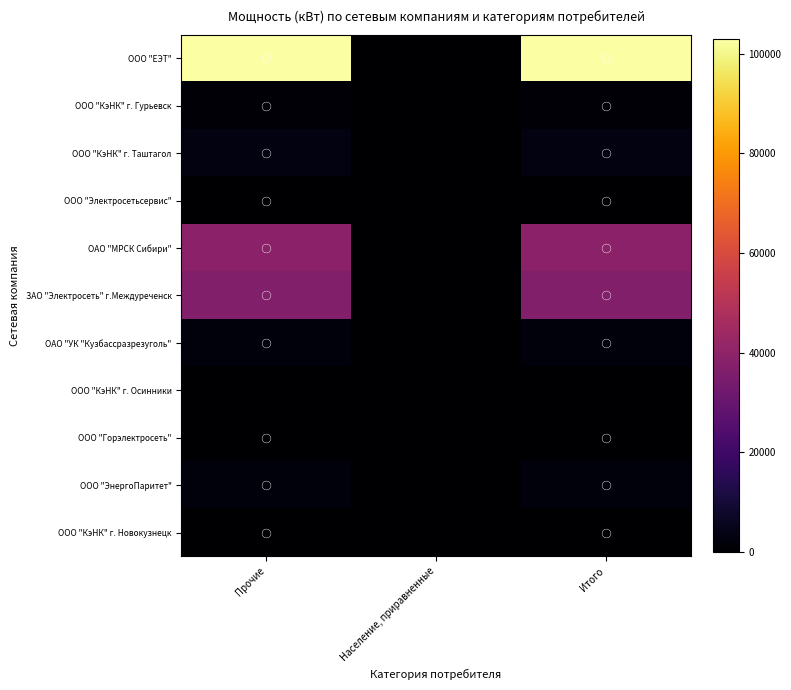

Reading right to left, transcribe all the data shown in this chart.

ООО "ЕЭТ": Итого=102968	Население, приравненные=0	Прочие=102968
ООО "КэНК" г. Гурьевск: Итого=835	Население, приравненные=0	Прочие=835
ООО "КэНК" г. Таштагол: Итого=3120	Население, приравненные=0	Прочие=3120
ООО "Электросетьсервис": Итого=6	Население, приравненные=0	Прочие=6
ОАО "МРСК Сибири": Итого=39147	Население, приравненные=0	Прочие=39147
ЗАО "Электросеть" г.Междуреченск: Итого=36800	Население, приравненные=0	Прочие=36800
ОАО "УК "Кузбассразрезуголь": Итого=2236	Население, приравненные=0	Прочие=2236
ООО "КэНК" г. Осинники: Итого=0	Население, приравненные=0	Прочие=0
ООО "Горэлектросеть": Итого=9	Население, приравненные=0	Прочие=9
ООО "ЭнергоПаритет": Итого=2318	Население, приравненные=0	Прочие=2318
ООО "КэНК" г. Новокузнецк: Итого=97	Население, приравненные=0	Прочие=97